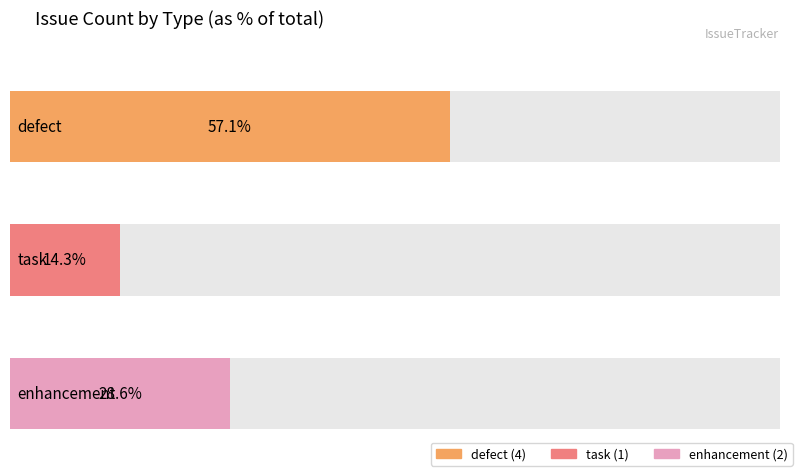

Rank the categories by value from highest to lowest.

defect, enhancement, task